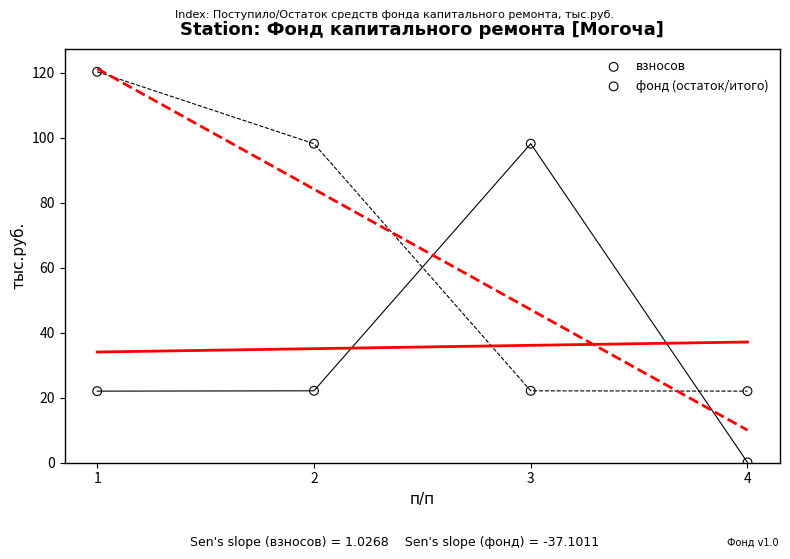

Which series contains the lowest Y value?

взносов